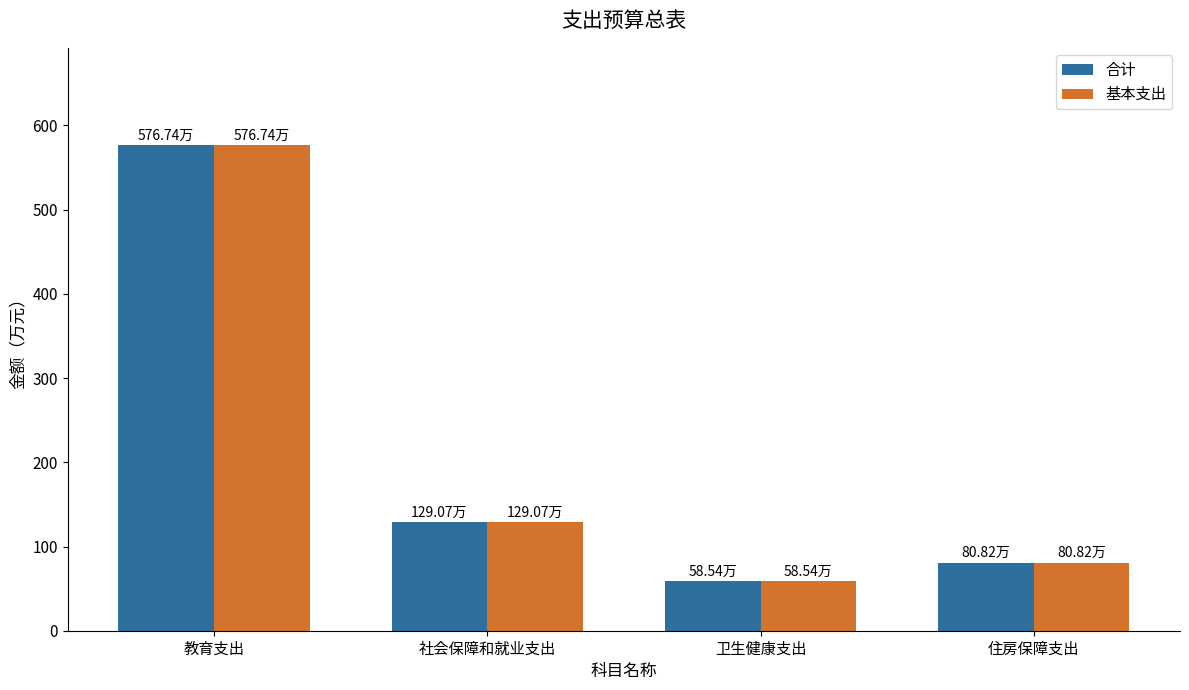

How many bars are there in total?

8